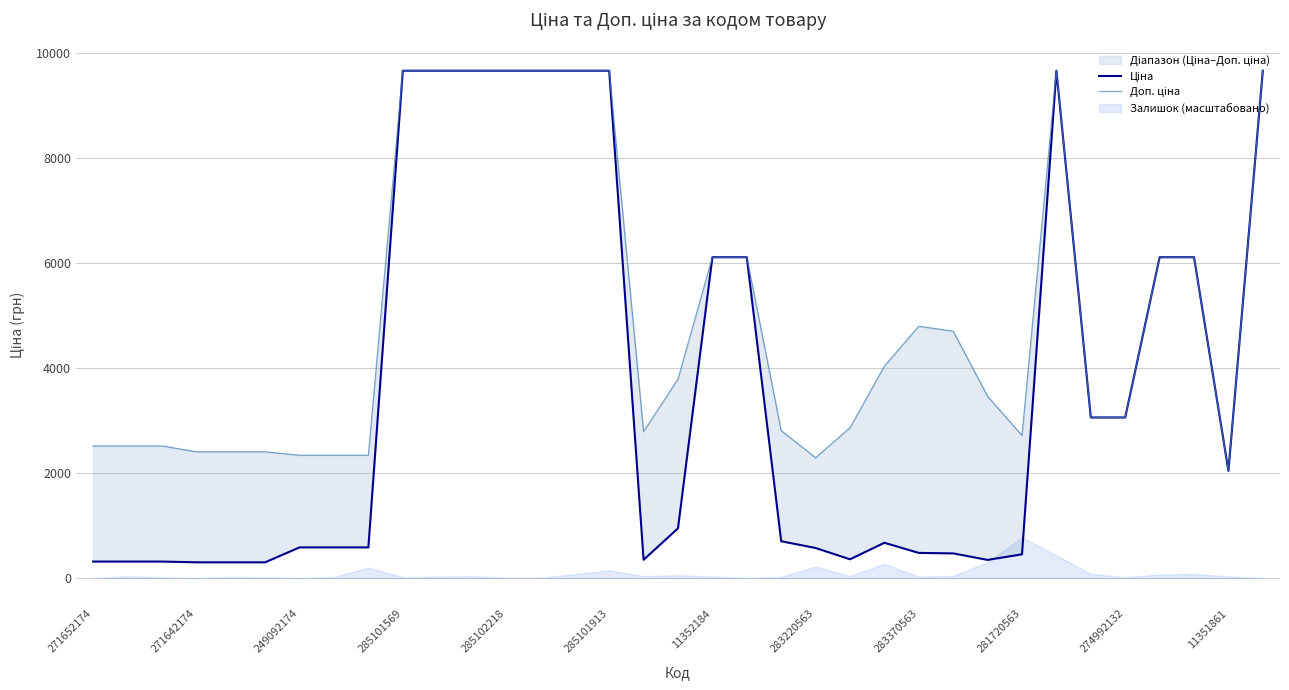

What is the difference between the maximum and minimum values in the Ціна series?

9364.0